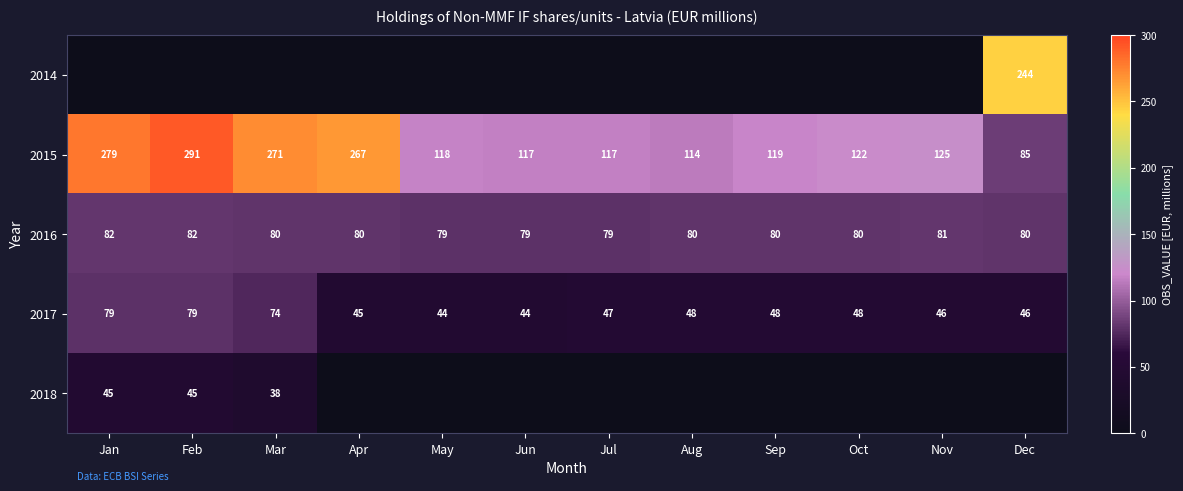

At which label does 2015 first exceed 122?

Jan